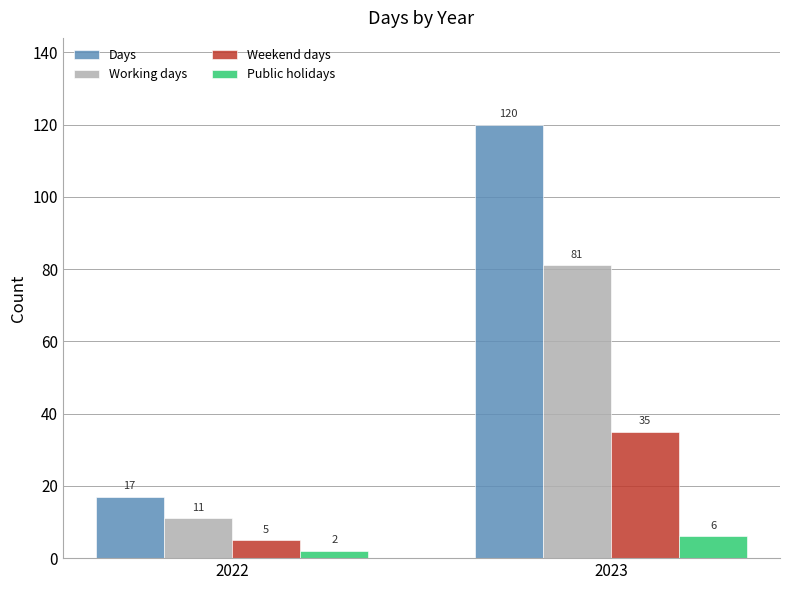

What is the difference between the maximum and minimum values in the Public holidays series?

4